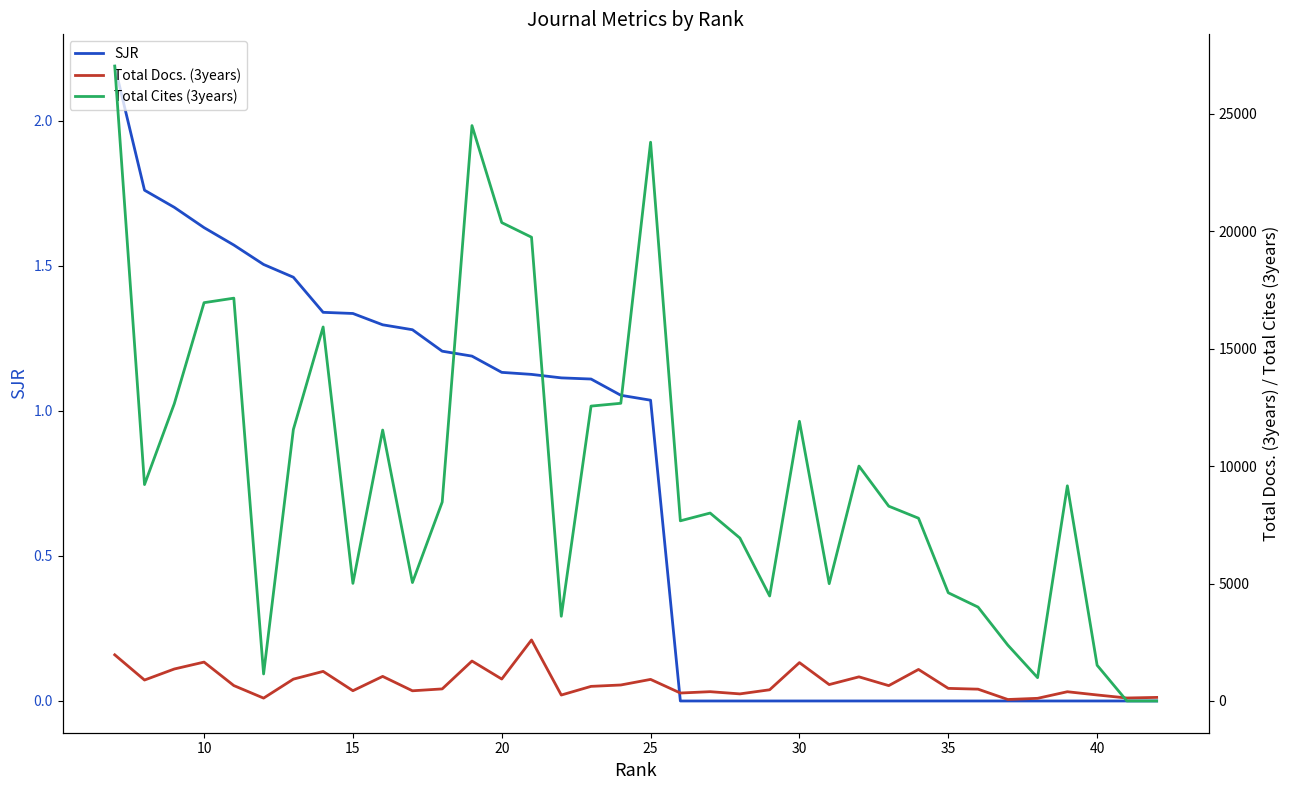

The value of Total Docs. (3years) at 15 is 396.0. True or false?

True